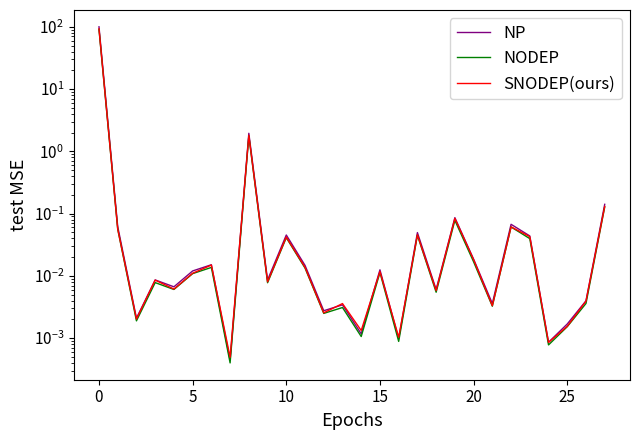

True or false: SNODEP(ours) and NODEP intersect in this chart.

False